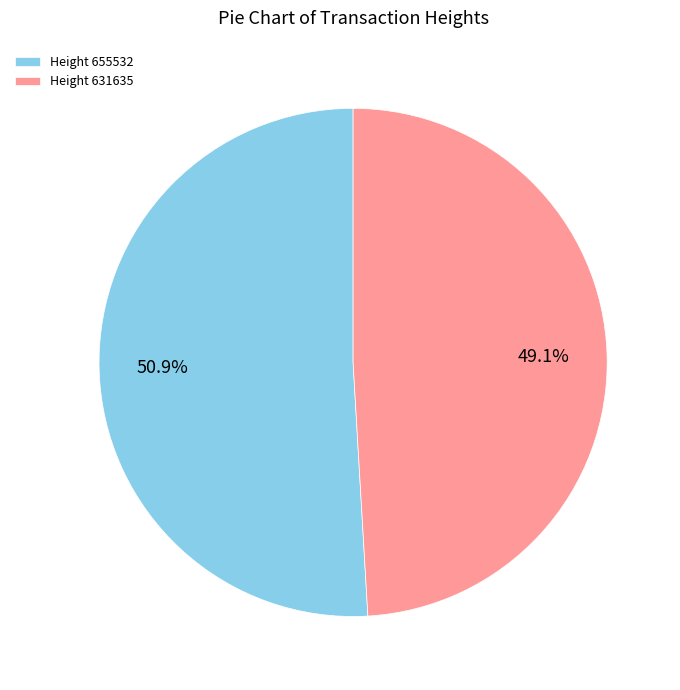

How many slices are in this pie chart?

2